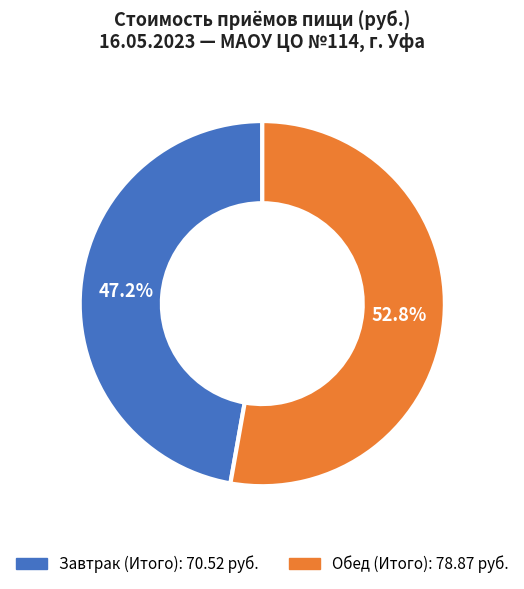

Between Обед (Итого) and Завтрак (Итого), which is larger?

Обед (Итого)